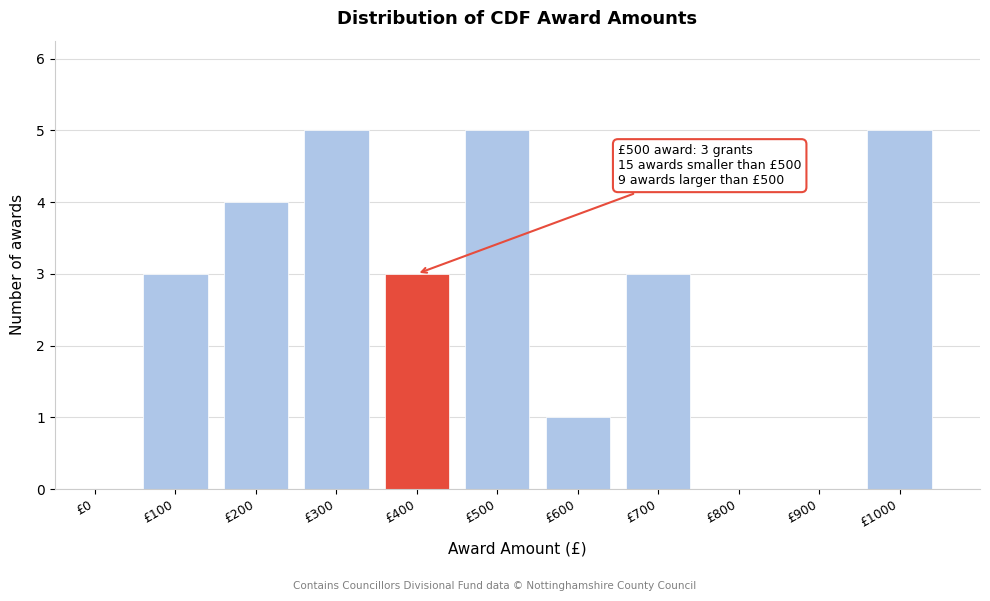

Reading left to right, extract all data points from this chart.

£0=0	£100=3	£200=4	£300=5	£400=3	£500=5	£600=1	£700=3	£800=0	£900=0	£1000=5